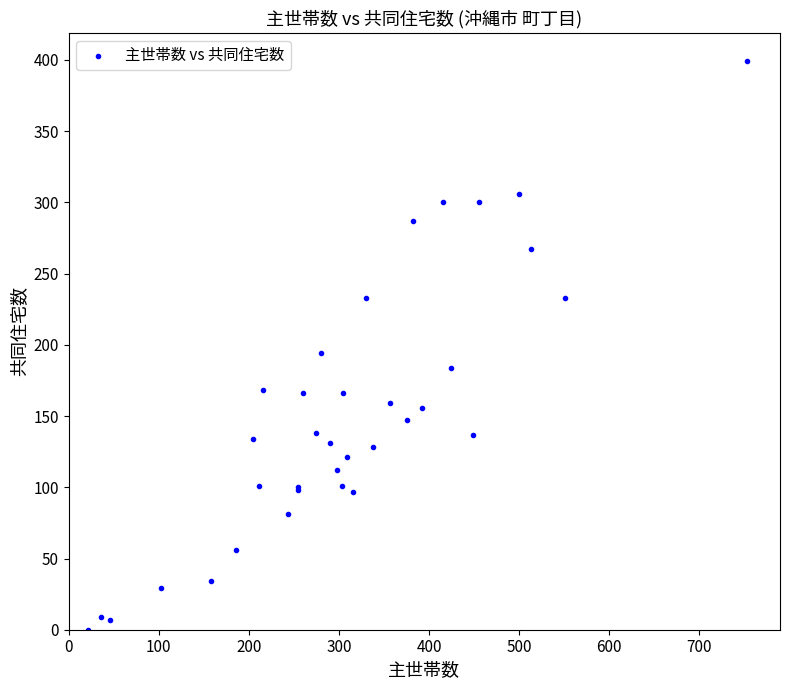

What Y value in the scatter plot is closest to 199?

194